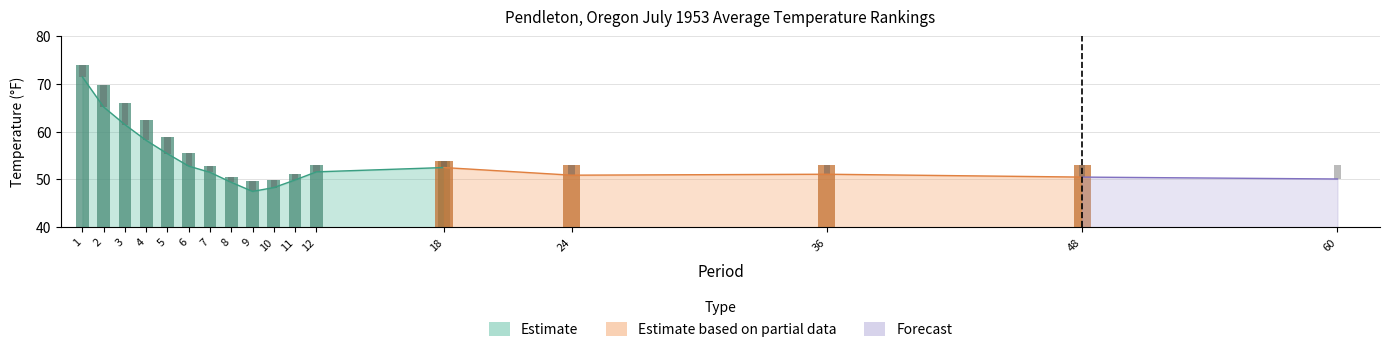

Reading left to right, list all the values displayed in this chart.

Value: 71.5	65.2	61.5	58.2	55.4	52.8	51.5	49.4	47.5	48.3	49.9	51.6	52.5	50.9	51.1	50.5	50.1
1991-2020 Mean: 73.9	69.8	66.1	62.4	58.9	55.6	52.8	50.5	49.6	49.8	51.2	53.0	53.9	53.0	53.0	53.0	53.0
Departure: -2.4	-4.6	-4.6	-4.2	-3.5	-2.8	-1.3	-1.1	-2.1	-1.5	-1.3	-1.4	-1.4	-2.1	-1.9	-2.5	-2.9